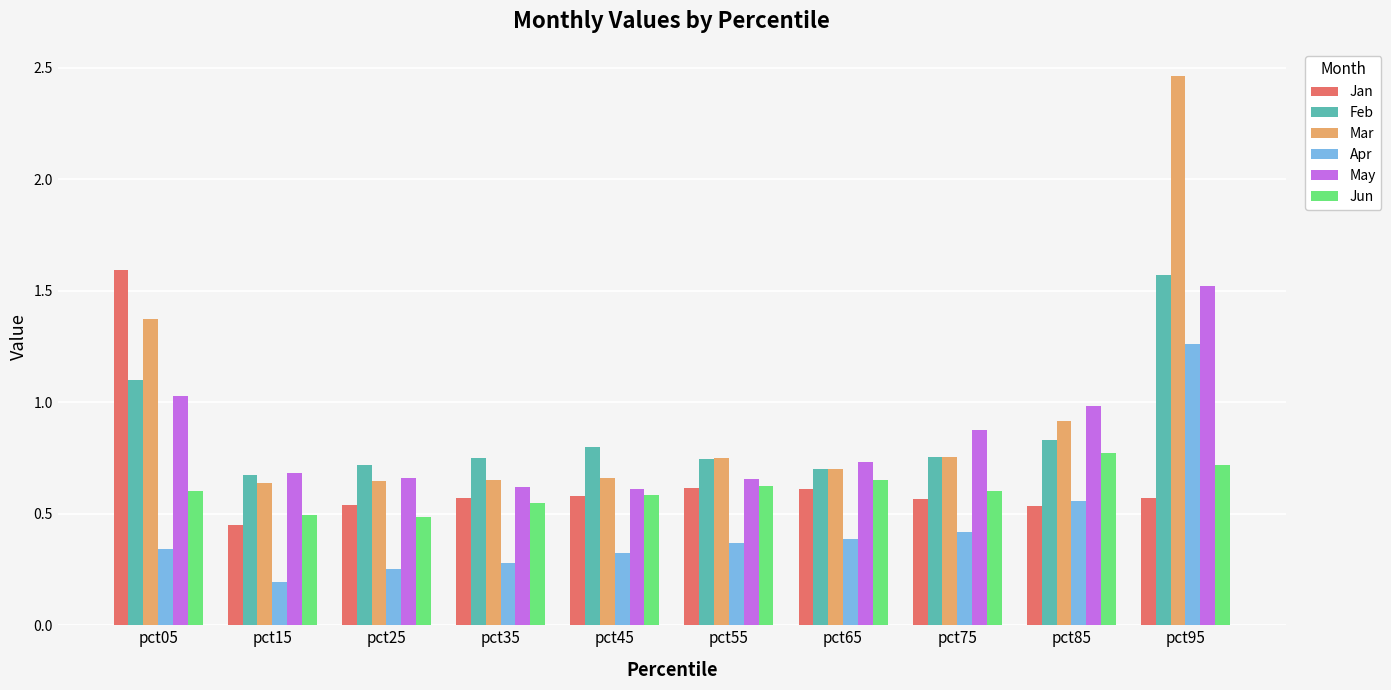

At which label is Apr closest to 0?

pct15